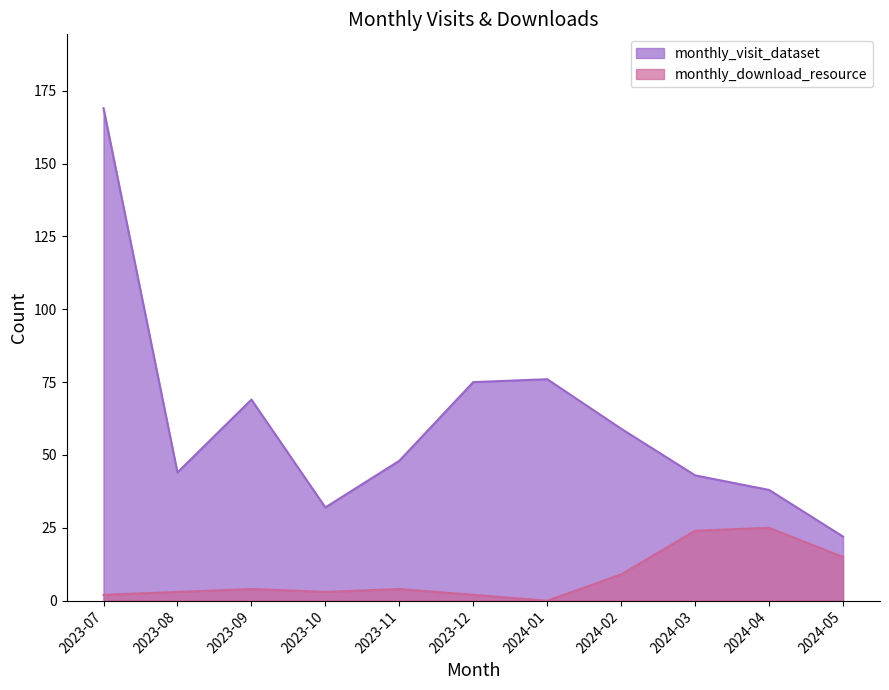

Reading left to right, extract all data points from this chart.

monthly_visit_dataset: 169	44	69	32	48	75	76	59	43	38	22
monthly_download_resource: 2	3	4	3	4	2	0	9	24	25	15